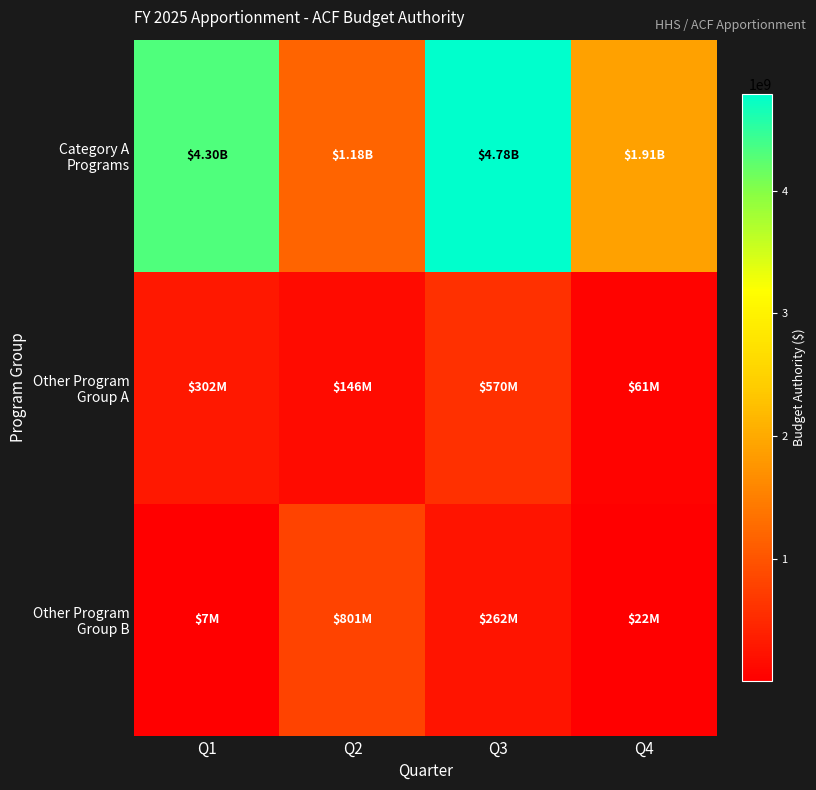

What is the spread (max minus min) of values at Q3?

4521793376